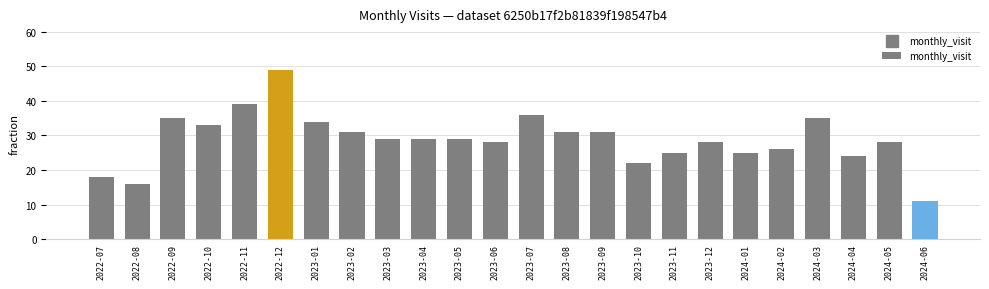

At which label does the data first exceed 29?

2022-09